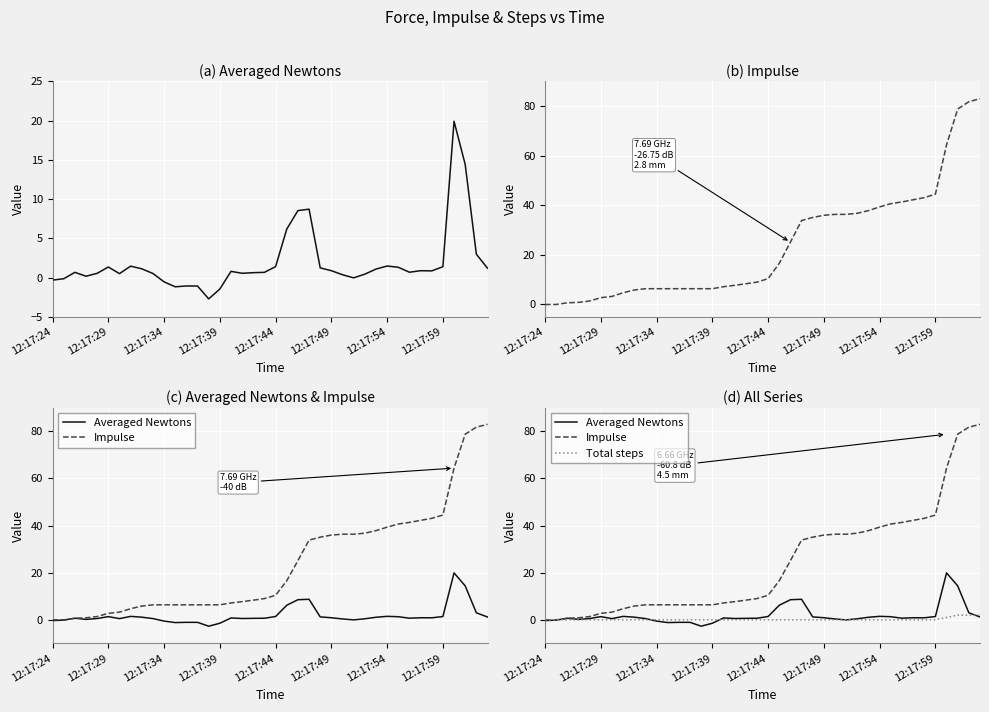

How many intersections are there between Total steps and Averaged Newtons?

6